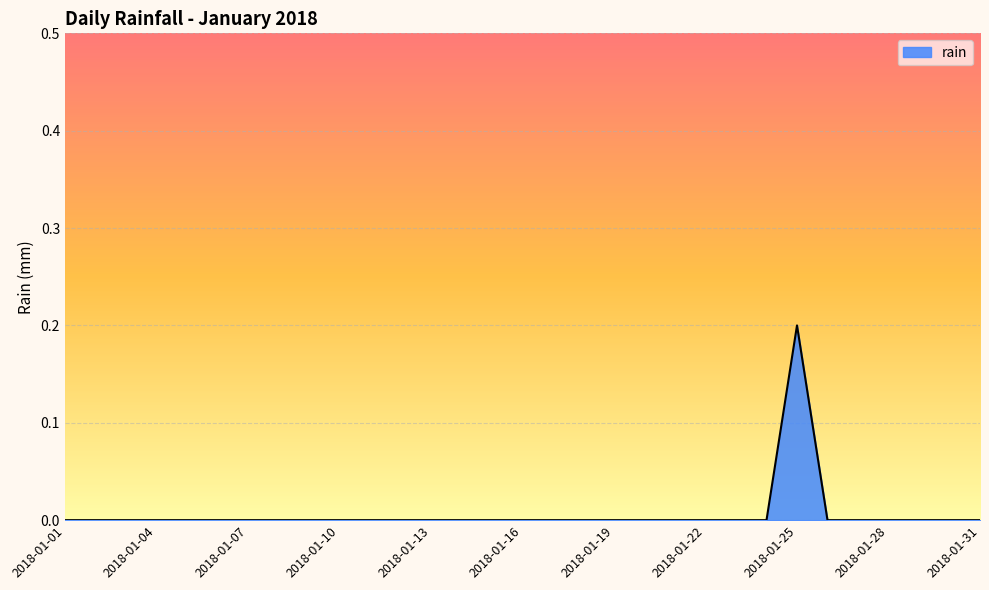

Reading right to left, extract all data points from this chart.

0.0	0.0	0.0	0.0	0.0	0.0	0.2	0.0	0.0	0.0	0.0	0.0	0.0	0.0	0.0	0.0	0.0	0.0	0.0	0.0	0.0	0.0	0.0	0.0	0.0	0.0	0.0	0.0	0.0	0.0	0.0